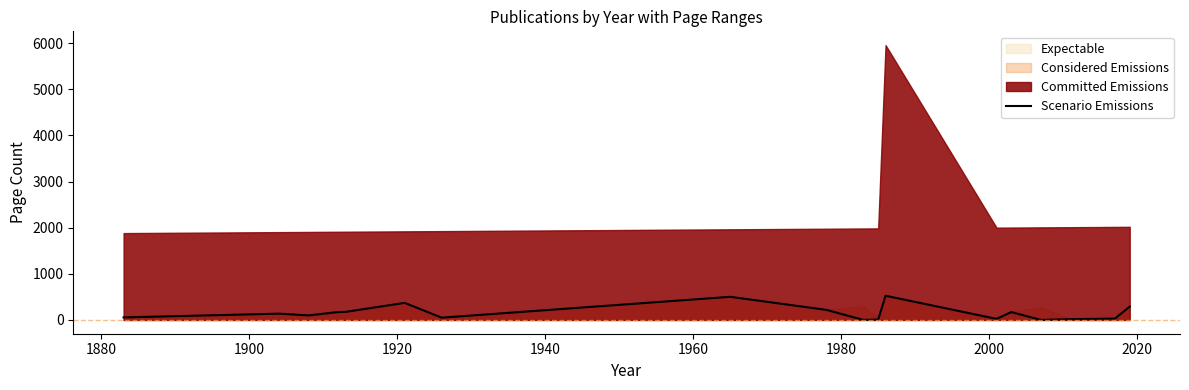

What is the highest value of the Scenario Emissions series?

525